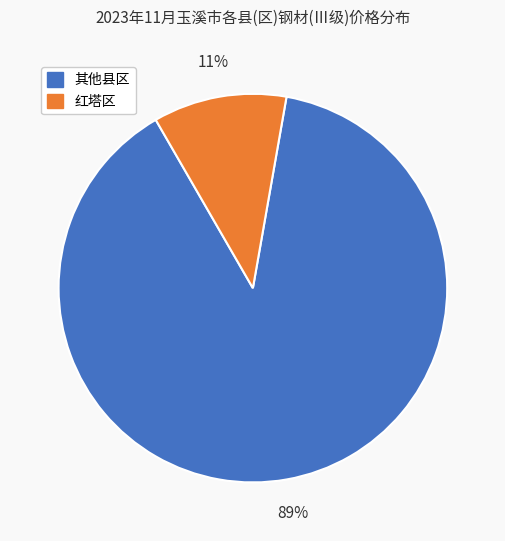

To the nearest percent, what is the average slice percentage?

50%